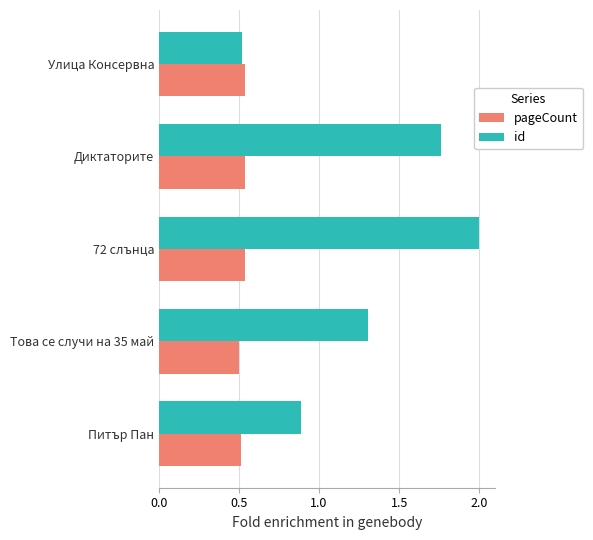

Count the number of data series in this chart.

2